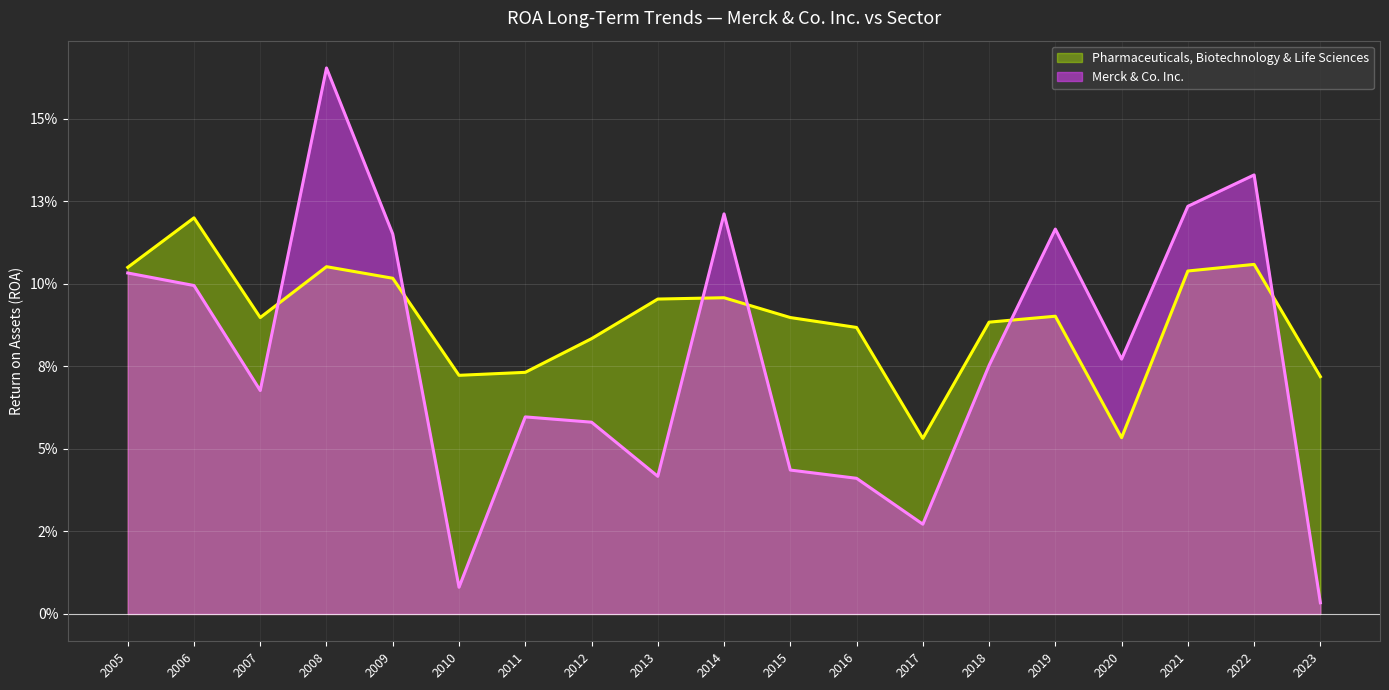

Reading right to left, transcribe all the data shown in this chart.

Merck & Co. Inc.: 2023=0.0	2022=0.1	2021=0.1	2020=0.1	2019=0.1	2018=0.1	2017=0.0	2016=0.0	2015=0.0	2014=0.1	2013=0.0	2012=0.1	2011=0.1	2010=0.0	2009=0.1	2008=0.2	2007=0.1	2006=0.1	2005=0.1
Pharmaceuticals, Biotechnology & Life Sciences: 2023=0.1	2022=0.1	2021=0.1	2020=0.1	2019=0.1	2018=0.1	2017=0.1	2016=0.1	2015=0.1	2014=0.1	2013=0.1	2012=0.1	2011=0.1	2010=0.1	2009=0.1	2008=0.1	2007=0.1	2006=0.1	2005=0.1